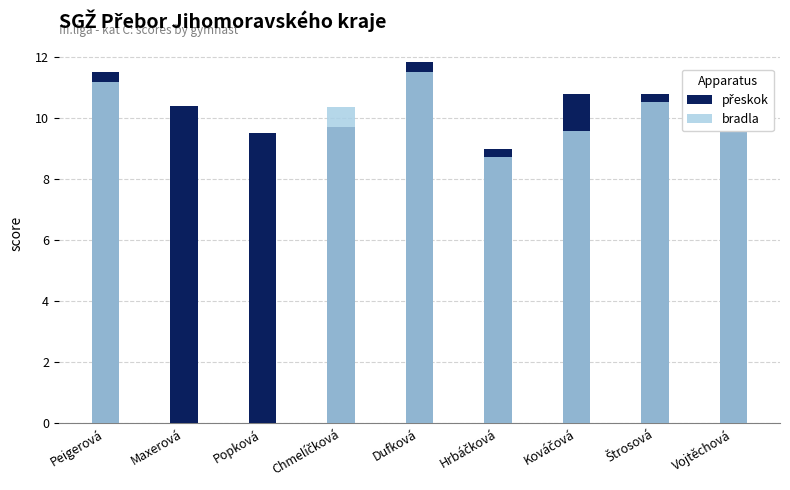

Which has a higher value, Štrosová or Maxerová?

Štrosová